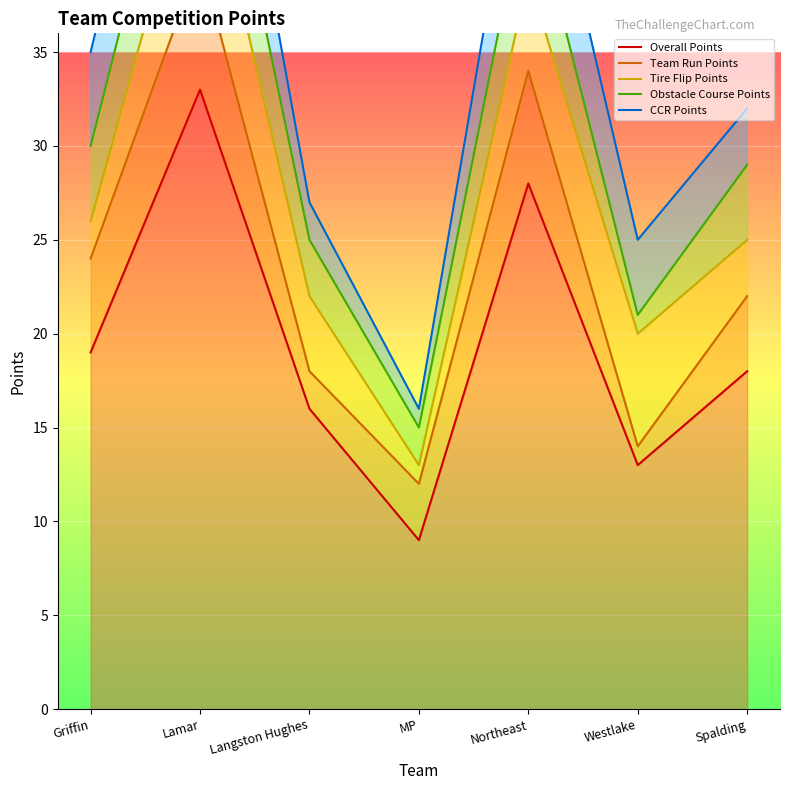

At Langston Hughes, list the series in order from smallest to largest.

Overall Points, Team Run Points, Tire Flip Points, Obstacle Course Points, CCR Points